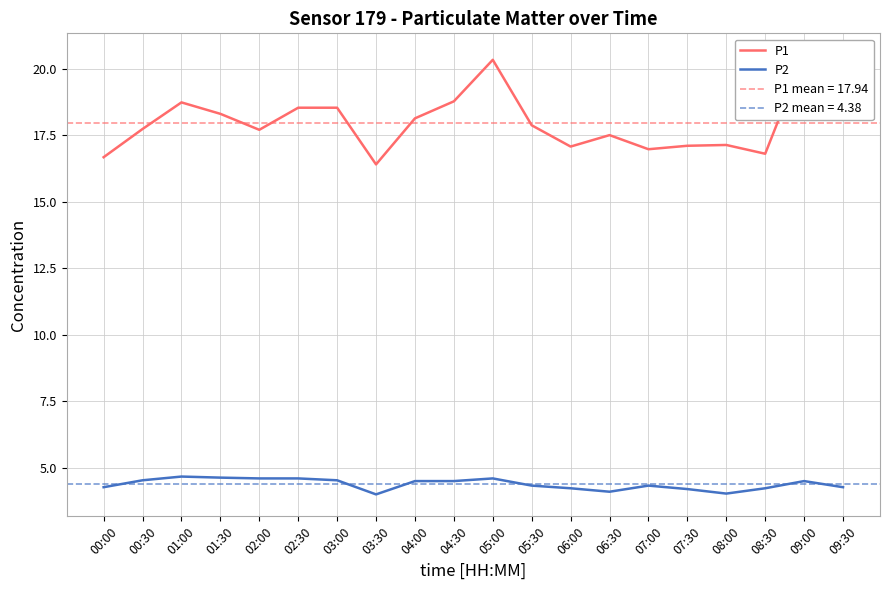

True or false: P1 has more than 2 points higher than both neighbors.

True